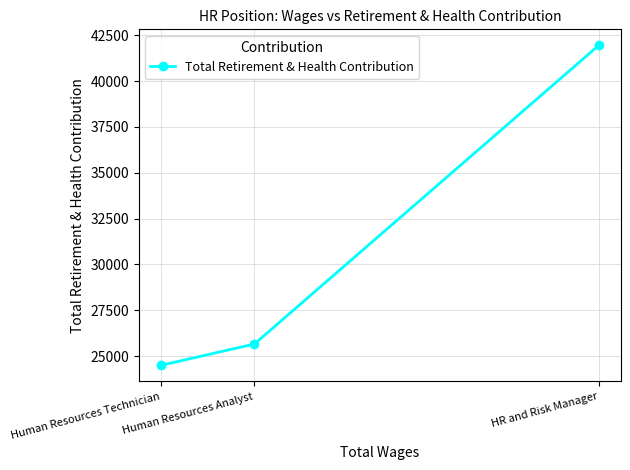

Is it true that the value at HR and Risk Manager is 41954?

True